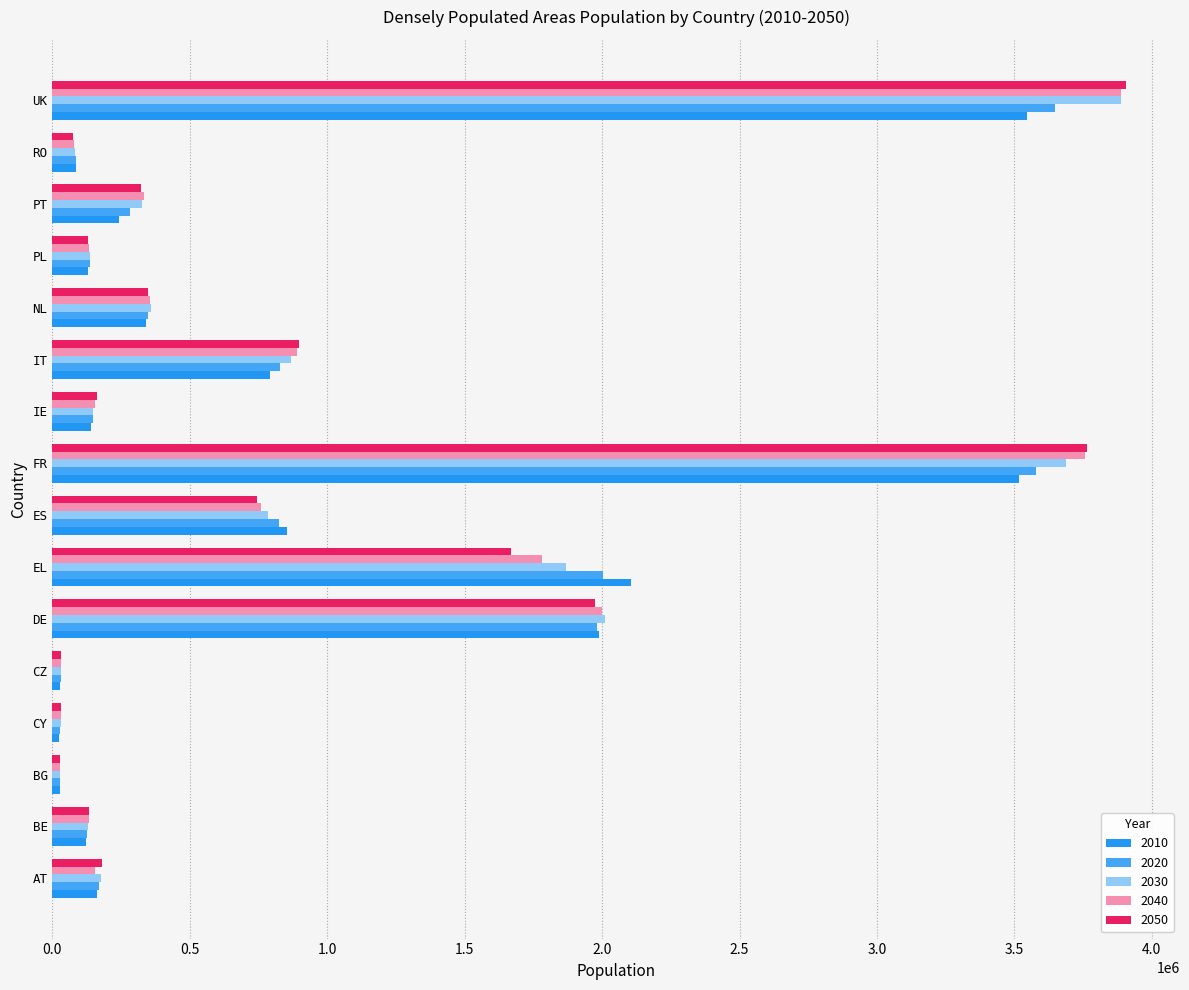

What is the total value across all series at CY?

146344